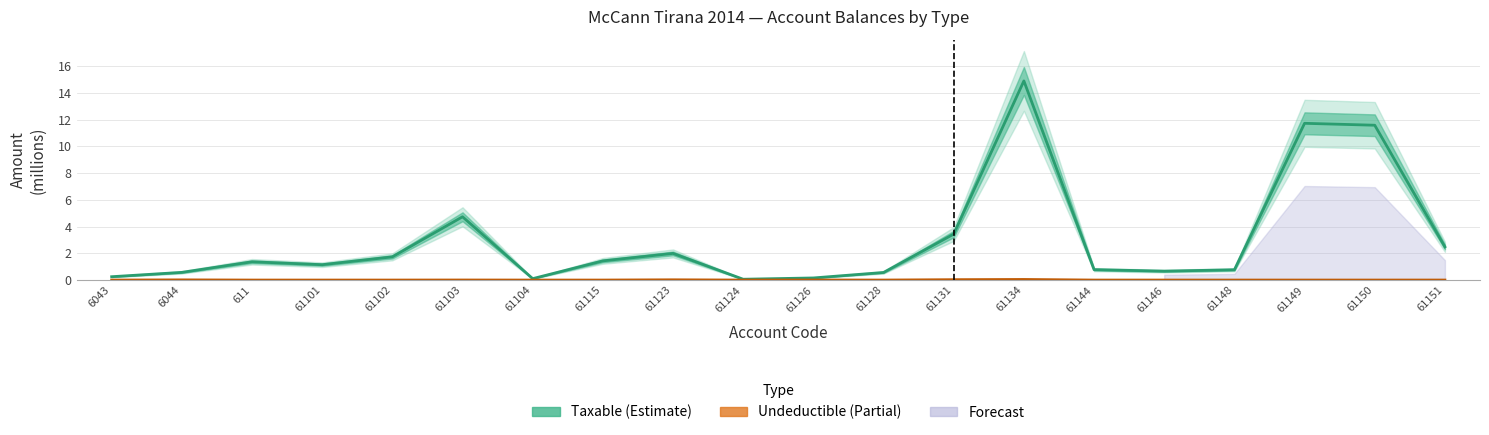

True or false: Taxable and Undeductible intersect in this chart.

False